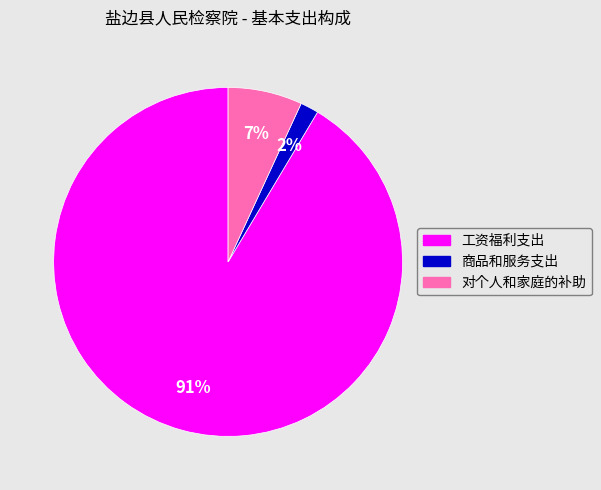

The 商品和服务支出 slice represents 2% of the pie. True or false?

True